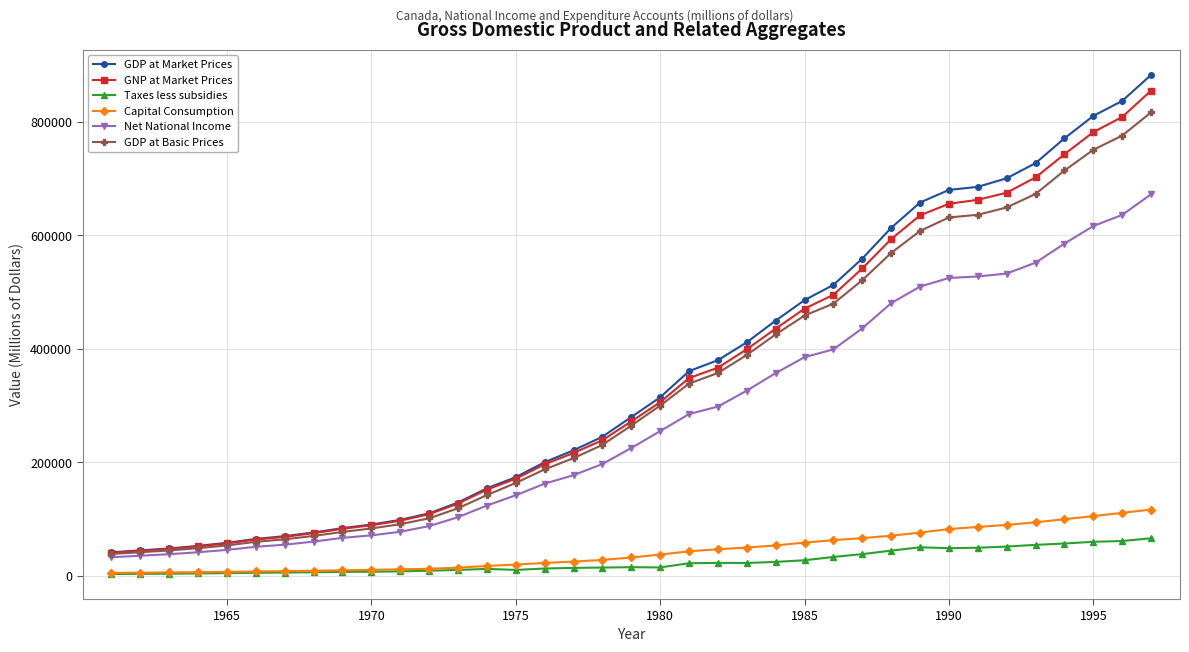

What is the highest value of the GNP at Market Prices series?

855029